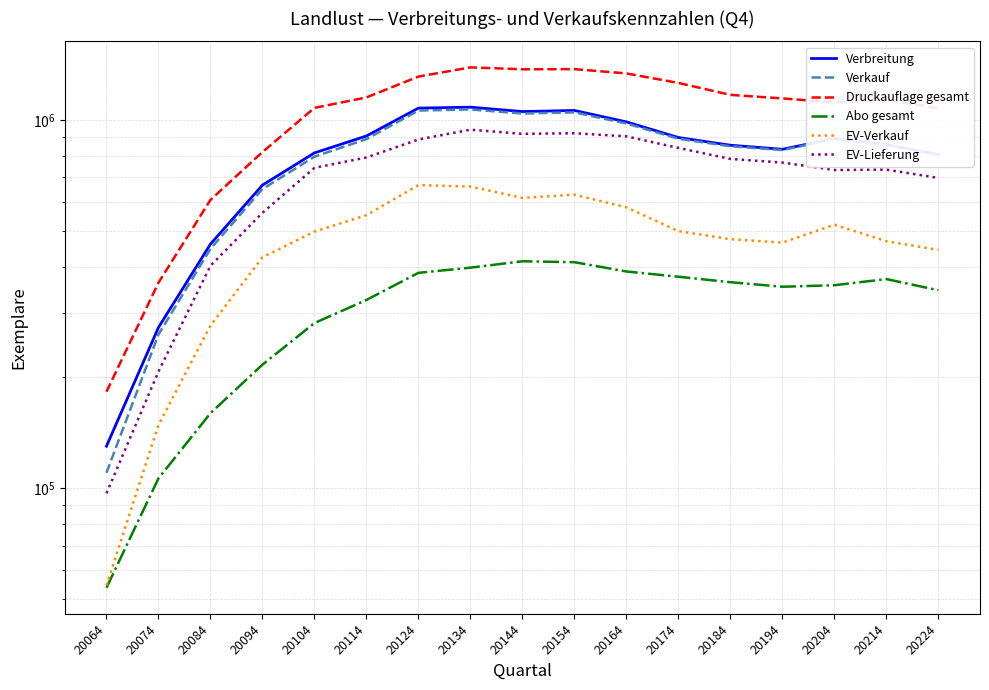

What is the difference between the second highest and minimum values in the Abo gesamt series?

357159